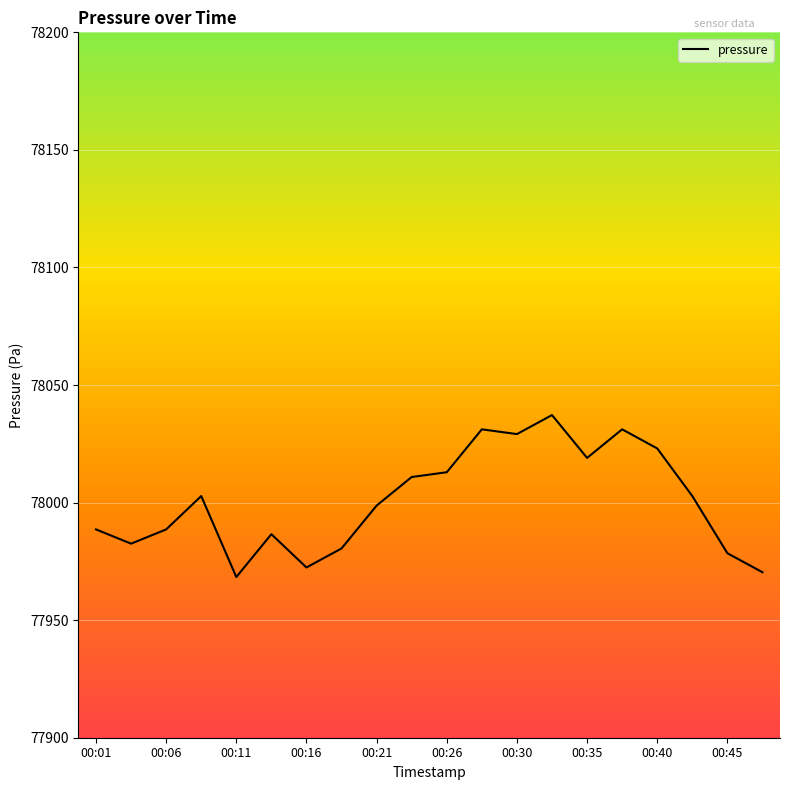

Reading right to left, list all the values displayed in this chart.

77970.4	77978.5	78002.8	78023.0	78031.2	78019.0	78037.2	78029.1	78031.2	78012.9	78010.9	77998.7	77980.5	77972.4	77986.6	77968.3	78002.8	77988.6	77982.5	77988.6